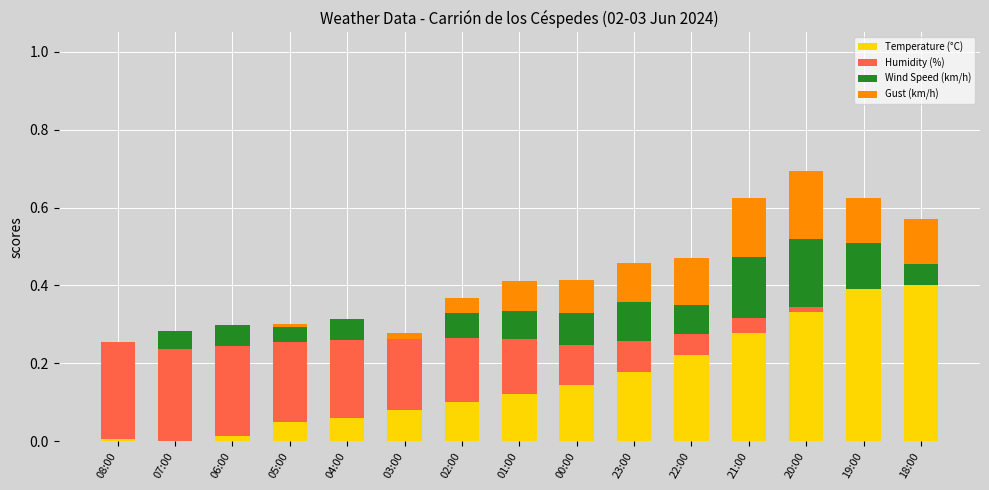

Are the bars horizontal?

No